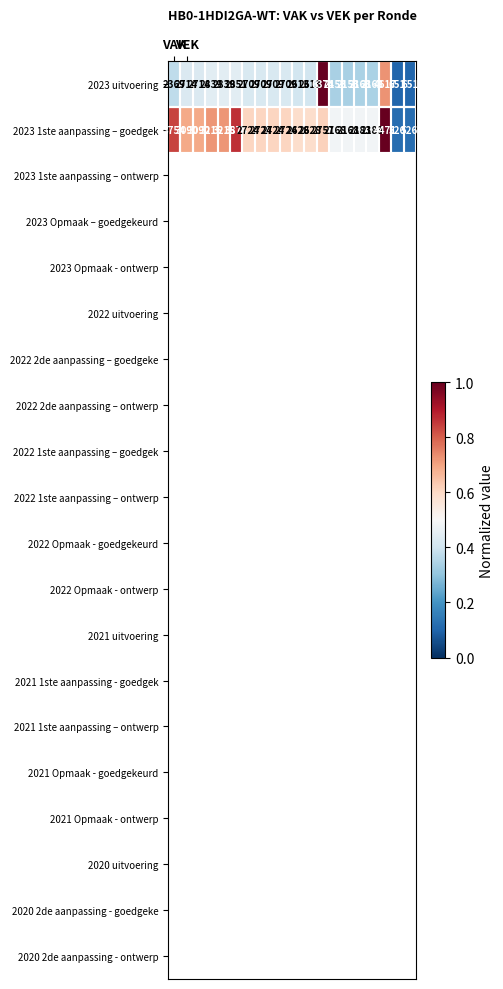

What is the minimum value shown in the chart?

526